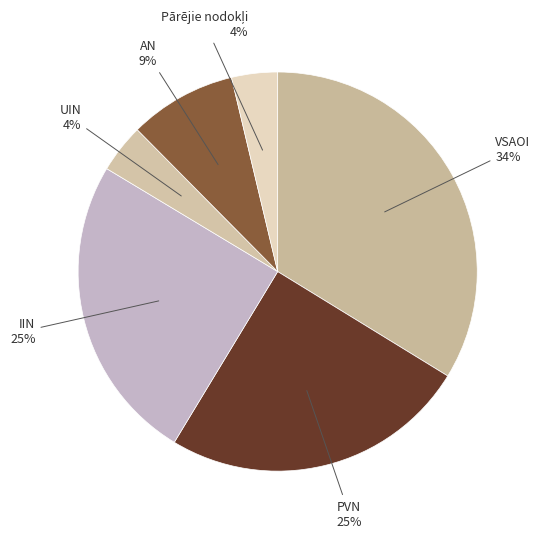

Does IIN represent more than half of the total?

No